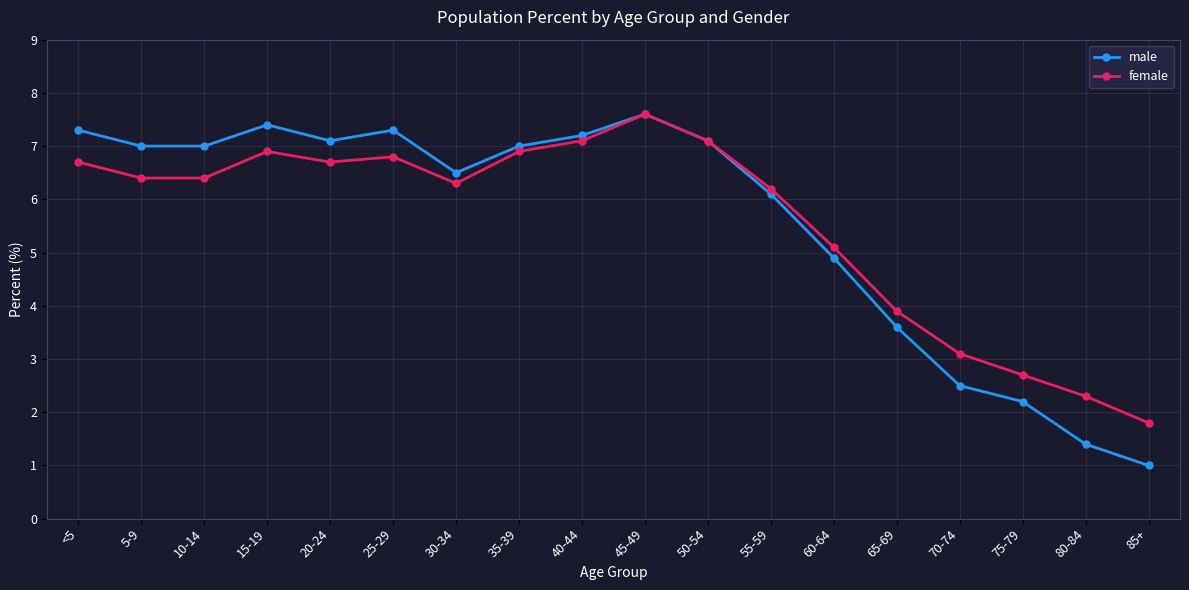

How many values in the female series are below 6?

6